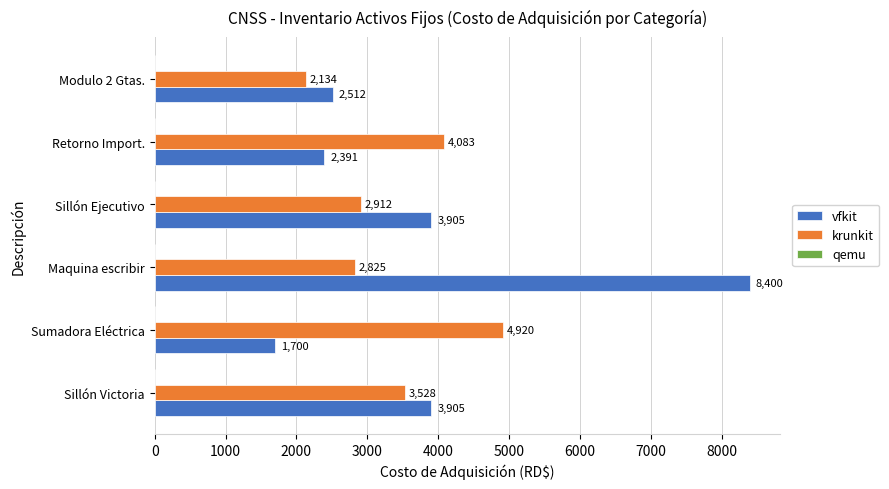

At which label does vfkit reach its peak?

Maquina escribir